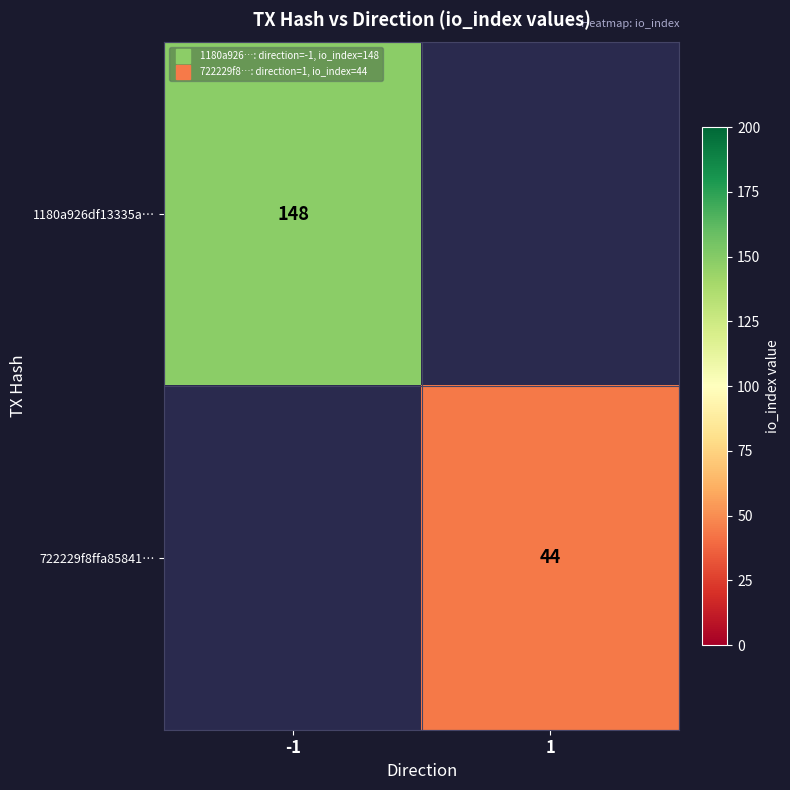

How many distinct data groups are displayed?

2